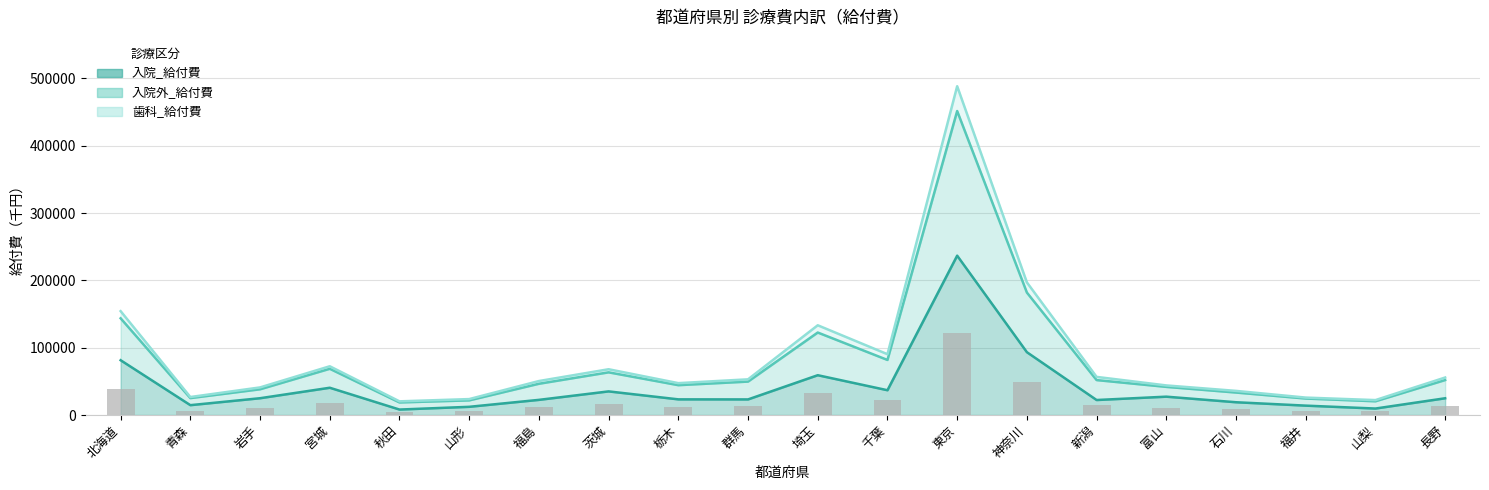

What position from the left is 神奈川?

14